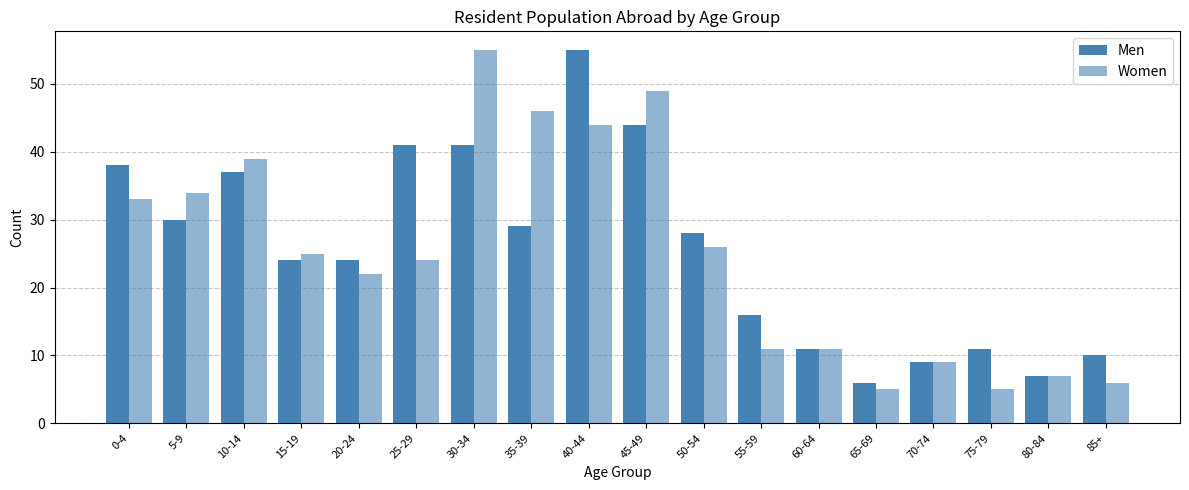

What is the value of the Women bar at the 11th from the left?

26